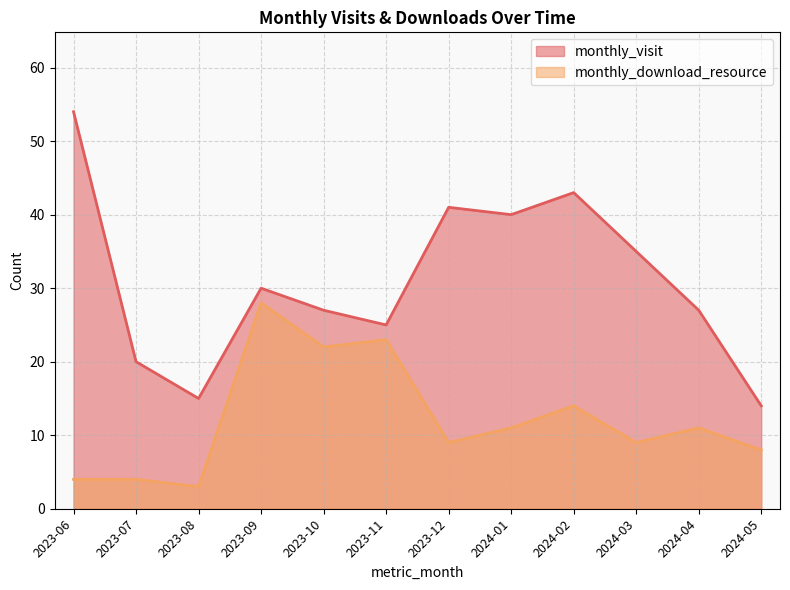

Reading left to right, transcribe all the data shown in this chart.

monthly_visit: 2023-06=54	2023-07=20	2023-08=15	2023-09=30	2023-10=27	2023-11=25	2023-12=41	2024-01=40	2024-02=43	2024-03=35	2024-04=27	2024-05=14
monthly_download_resource: 2023-06=4	2023-07=4	2023-08=3	2023-09=28	2023-10=22	2023-11=23	2023-12=9	2024-01=11	2024-02=14	2024-03=9	2024-04=11	2024-05=8